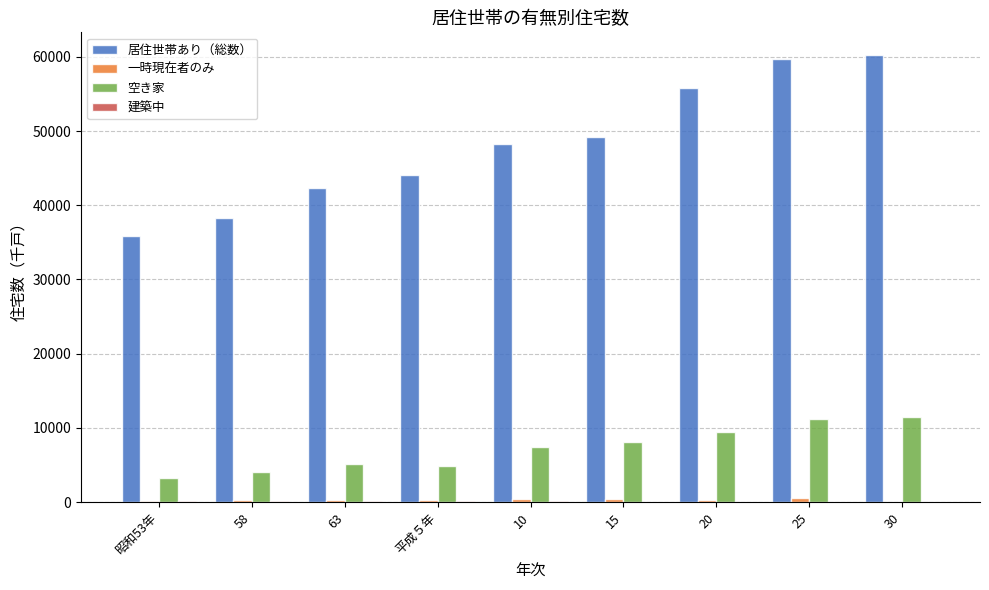

Which series has the largest total across all categories?

居住世帯あり（総数）